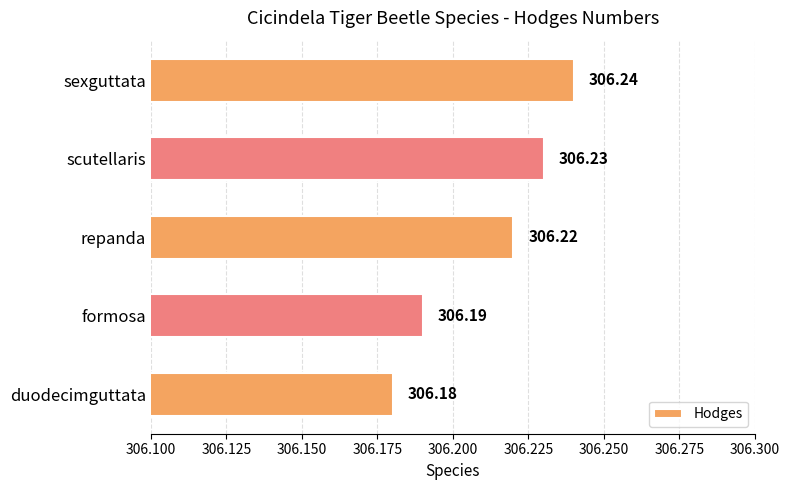

Count the number of data series in this chart.

1